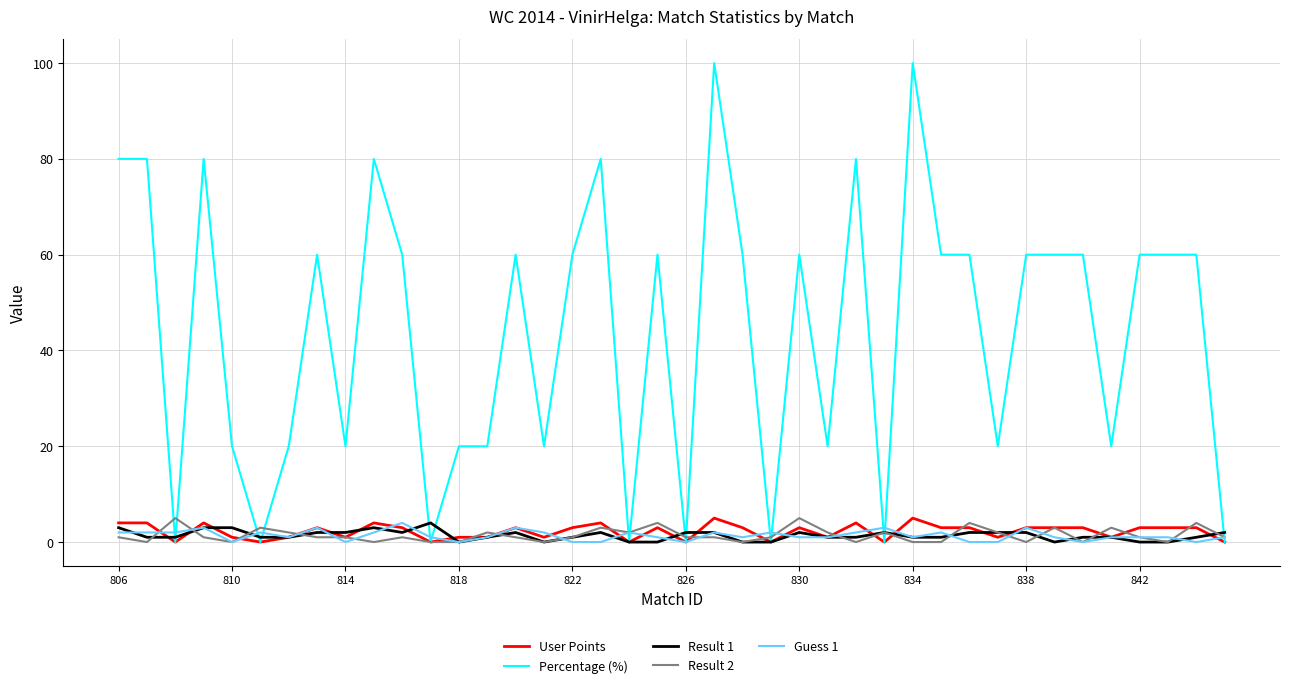

Reading left to right, extract all data points from this chart.

User Points: 4	4	0	4	1	0	1	3	1	4	3	0	1	1	3	1	3	4	0	3	0	5	3	0	3	1	4	0	5	3	3	1	3	3	3	1	3	3	3	0
Percentage (%): 80	80	0	80	20	0	20	60	20	80	60	0	20	20	60	20	60	80	0	60	0	100	60	0	60	20	80	0	100	60	60	20	60	60	60	20	60	60	60	0
Result 1: 3	1	1	3	3	1	1	2	2	3	2	4	0	1	2	0	1	2	0	0	2	2	0	0	2	1	1	2	1	1	2	2	2	0	1	1	0	0	1	2
Result 2: 1	0	5	1	0	3	2	1	1	0	1	0	0	2	1	0	1	3	2	4	1	1	0	1	5	2	0	2	0	0	4	2	0	3	0	3	1	0	4	1
Guess 1: 2	2	2	3	0	2	1	3	0	2	4	1	0	1	3	2	0	0	2	1	0	2	1	2	1	1	2	3	1	2	0	0	3	1	0	1	1	1	0	1